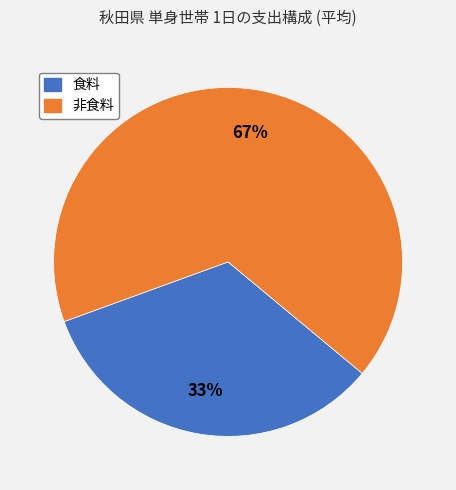

To the nearest percent, what is the average slice percentage?

50%